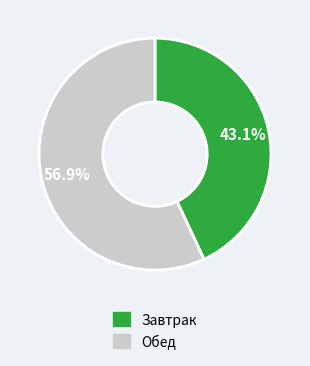

What is the largest slice in the pie chart?

Обед